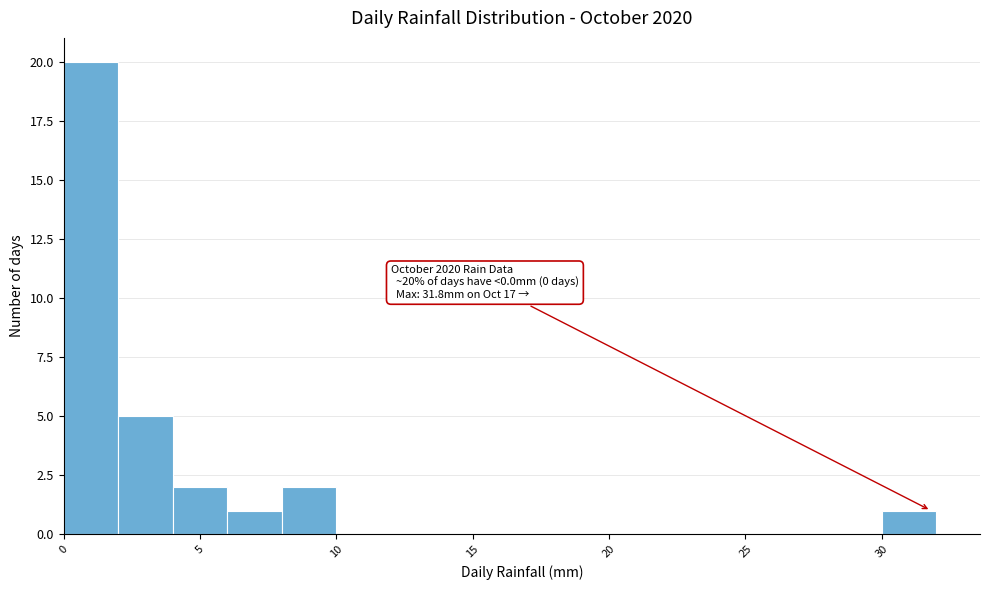

Over which range of the x-axis is the bar tallest?

0 to 2